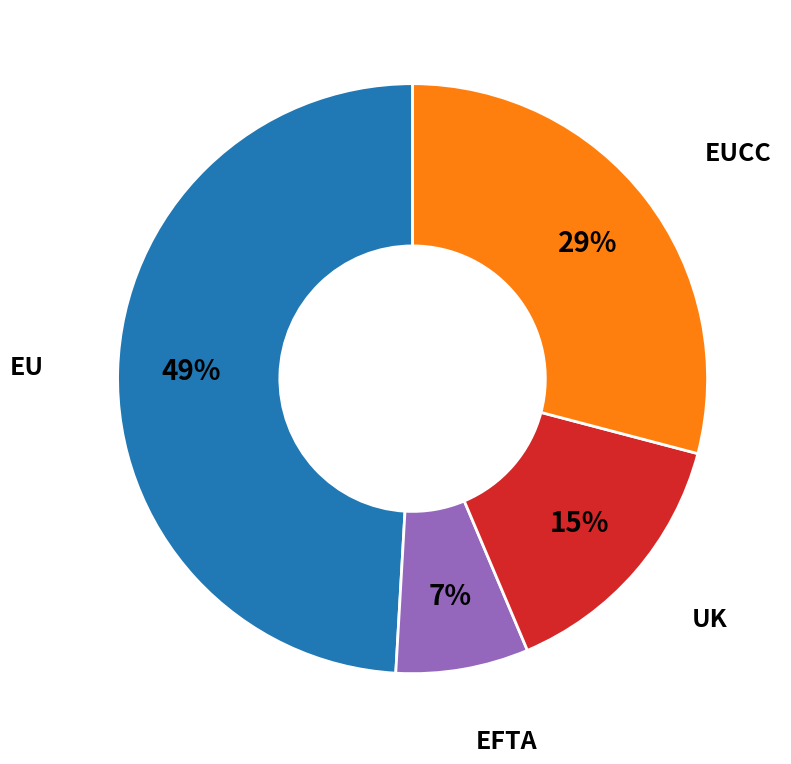

To the nearest percent, what is the average slice percentage?

25%